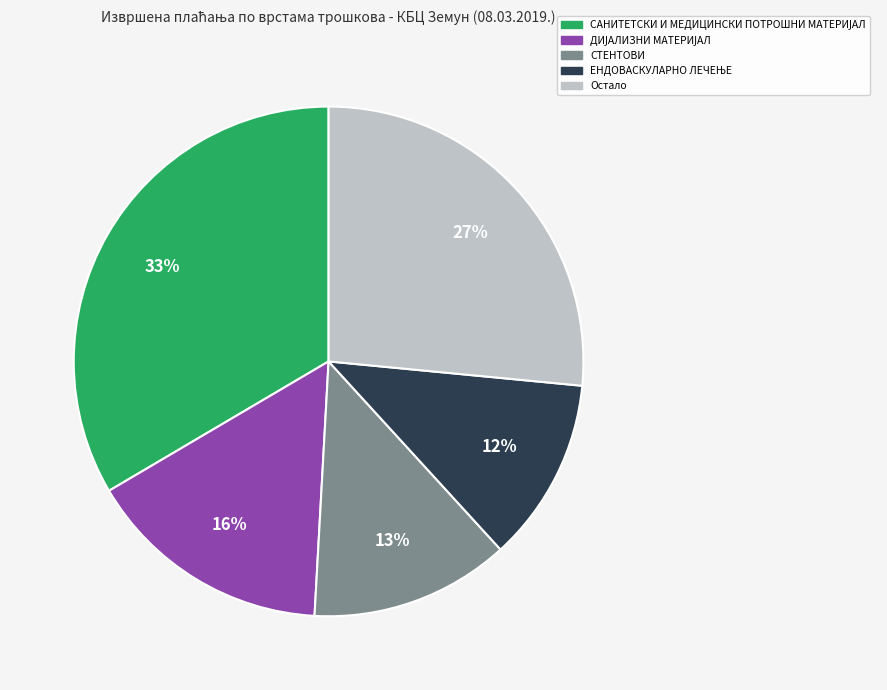

To the nearest percent, what is the average slice percentage?

20%